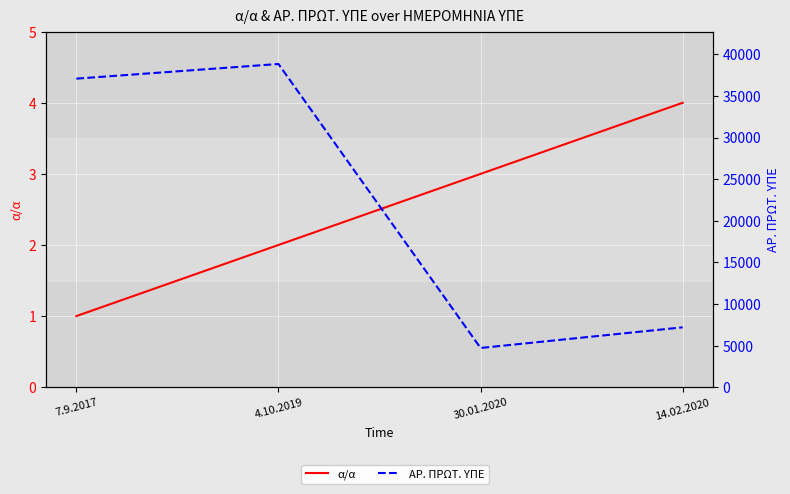

Reading right to left, list all the values displayed in this chart.

α/α: 4	3	2	1
ΑΡ. ΠΡΩΤ. ΥΠΕ: 7192	4713	38838	37077